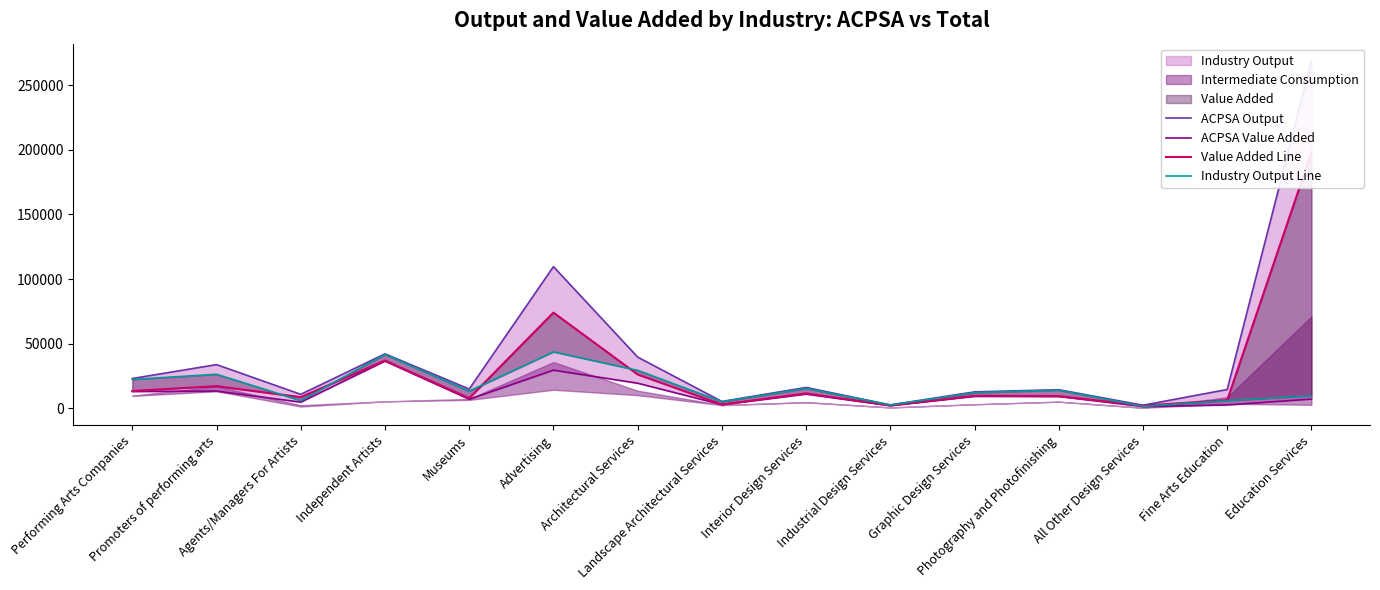

Is it true that ACPSA Output equals 5834 at Photography and Photofinishing?

False